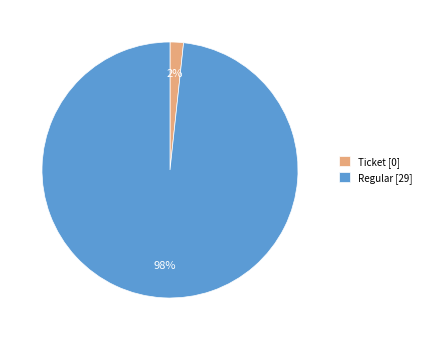

What percentage is the Regular slice, to the nearest percent?

98%